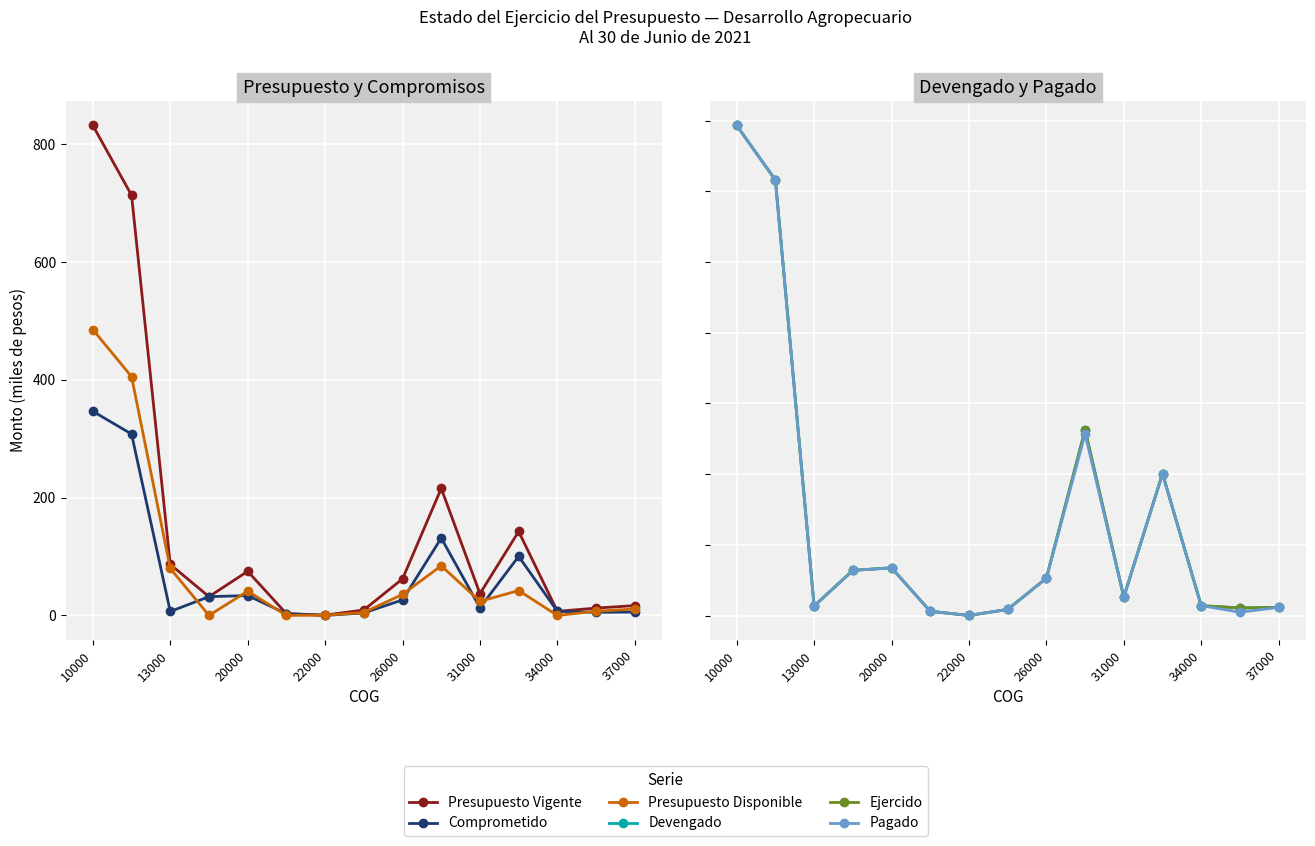

True or false: Presupuesto Vigente has more than 1 points higher than both neighbors.

True